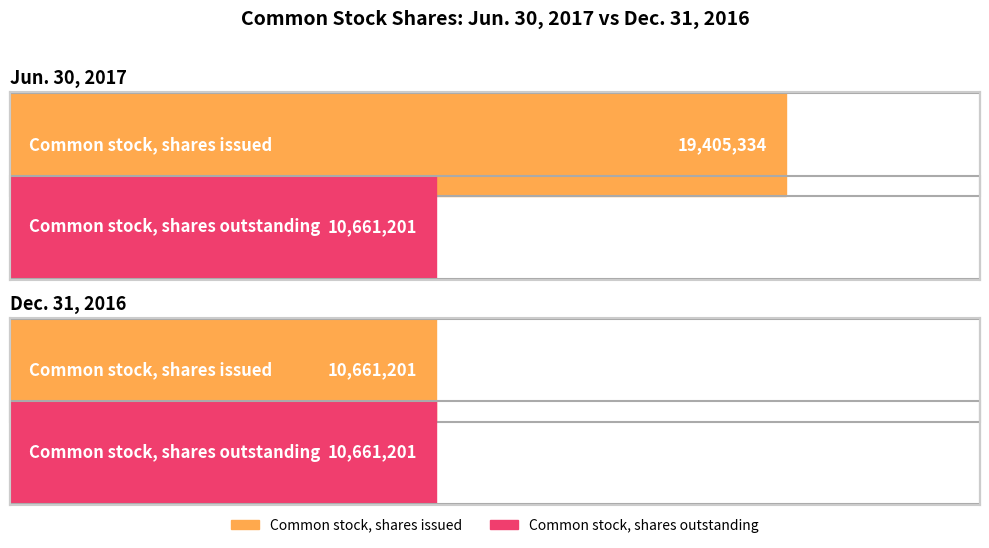

Reading left to right, list all the values displayed in this chart.

Jun. 30, 2017: 19405334	10661201
Dec. 31, 2016: 10661201	10661201